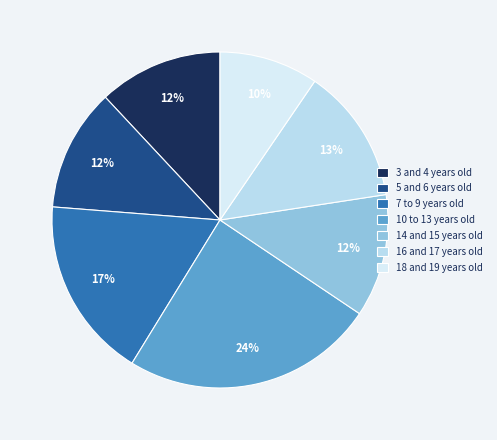

Does 14 and 15 years old account for over 50% of the chart?

No